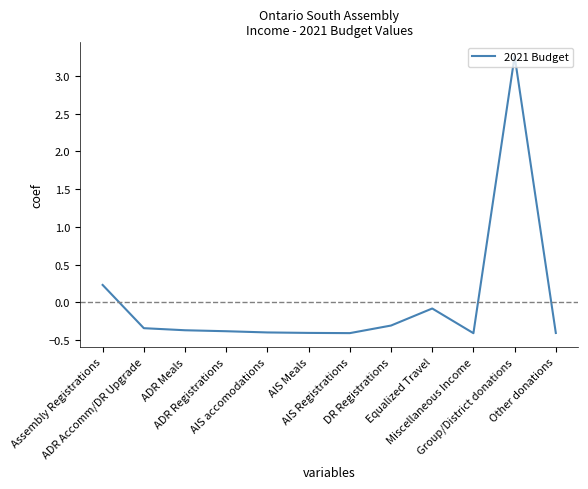

True or false: the data shows -0.3 at DR Registrations.

True